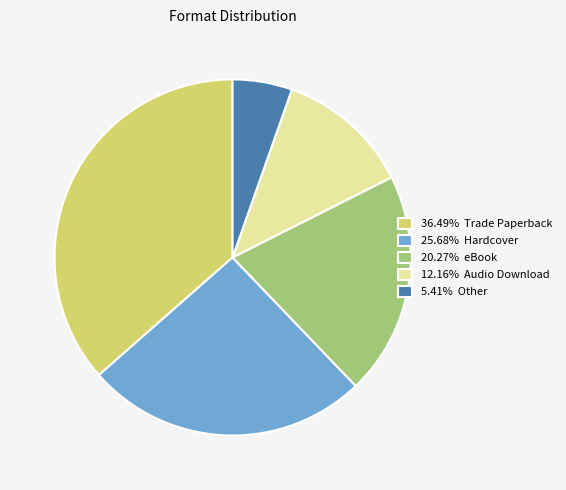

Is the sum of 20.27% eBook and 25.68% Hardcover greater than half?

No